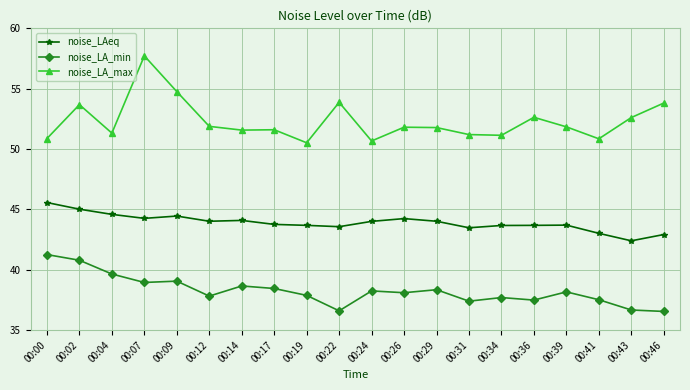

Which series has the largest range (max minus min)?

noise_LA_max